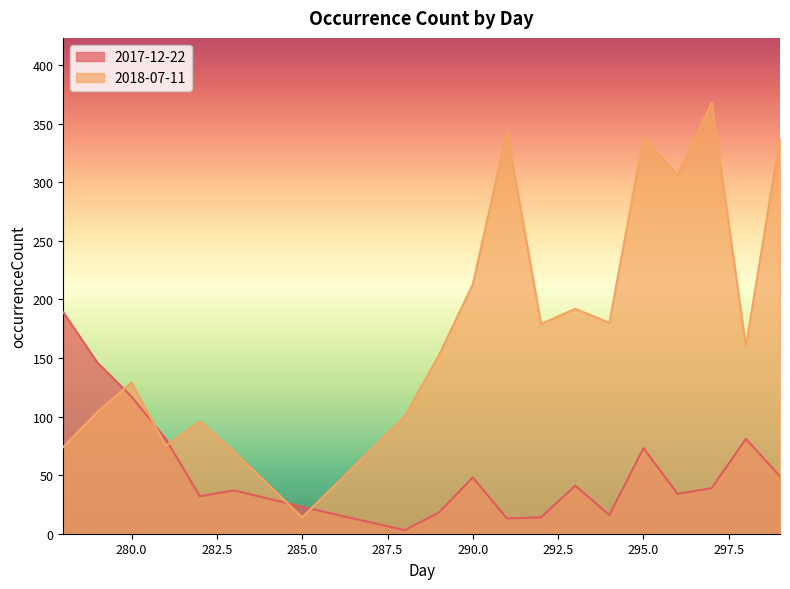

What is the value of the 2018-07-11 point at the 4th from the left?

75